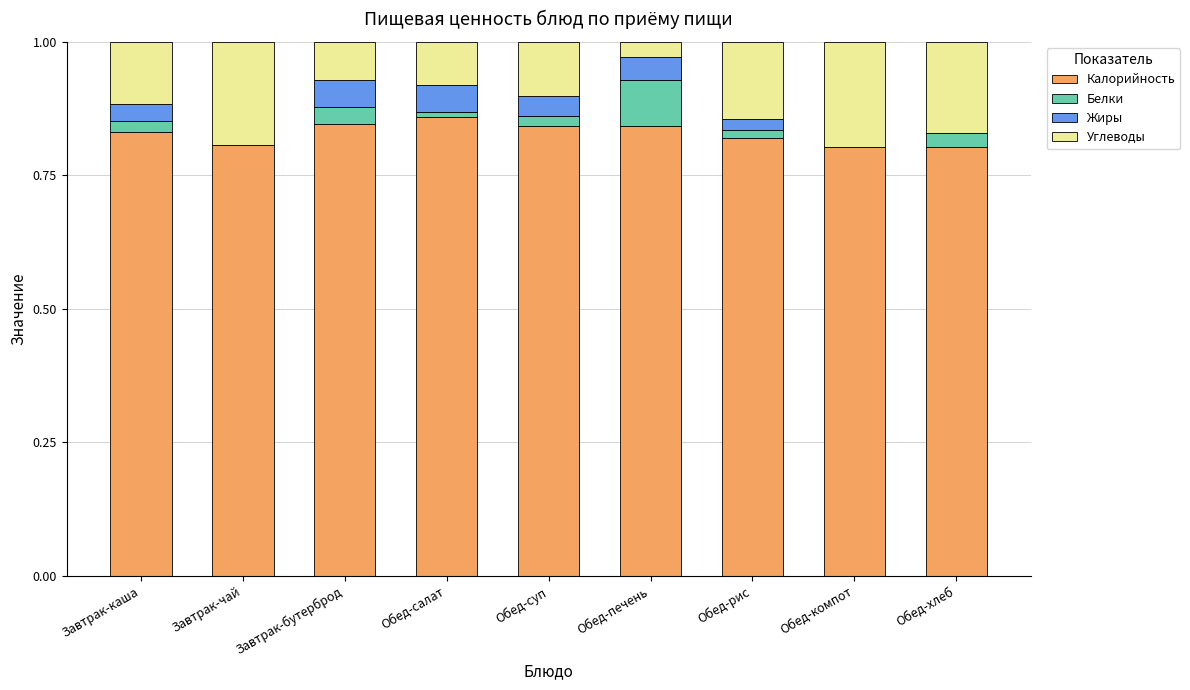

Is it true that Калорийность equals 1.5 at Завтрак-бутерброд?

False